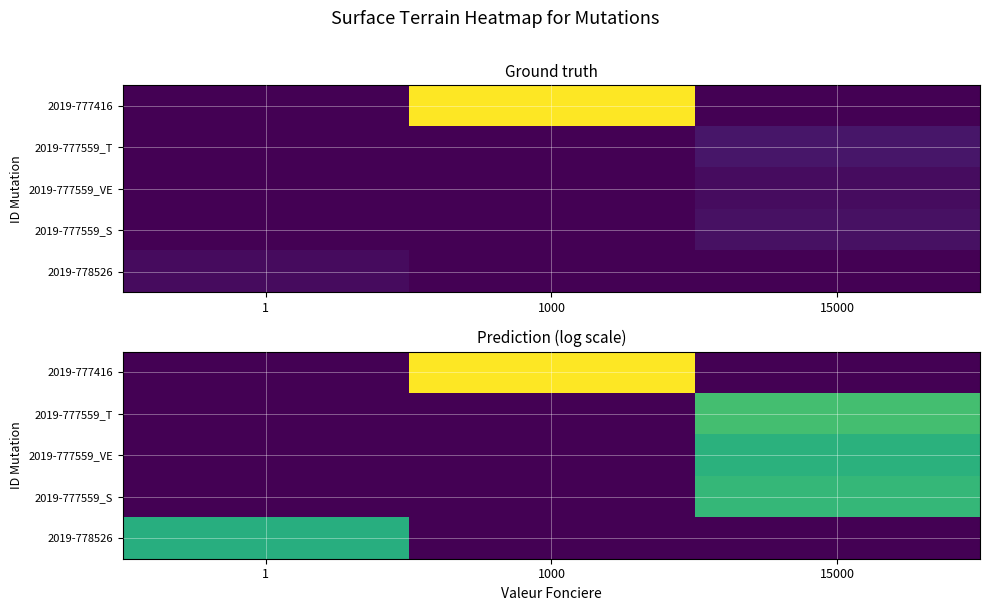

At how many categories does at least one series exceed 3?

3